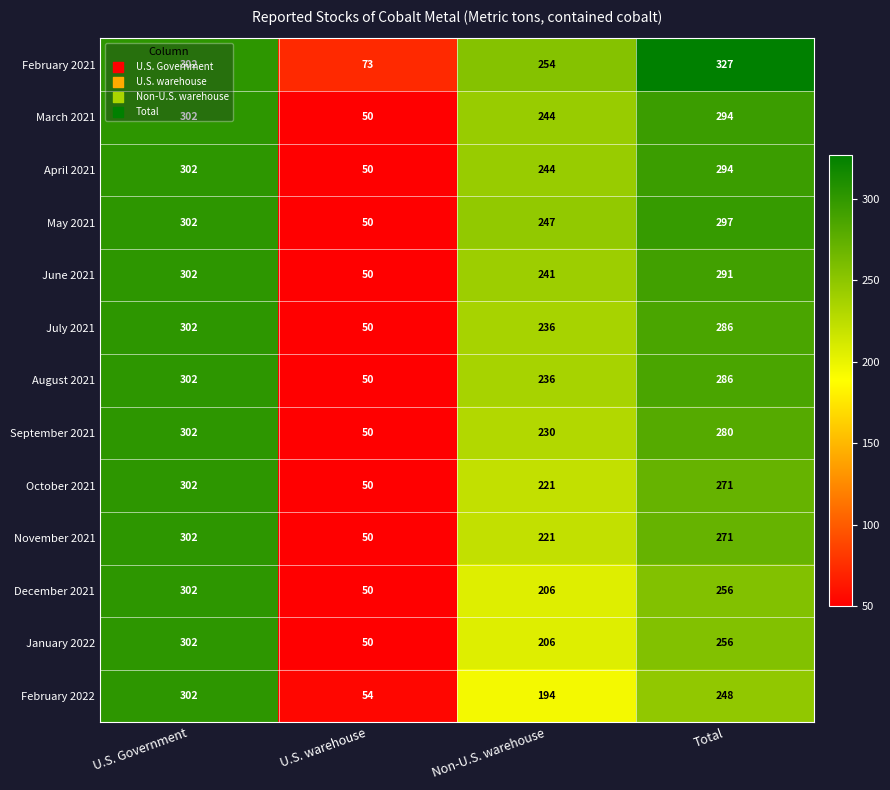

What is the difference between the maximum and minimum values in the November 2021 series?

252